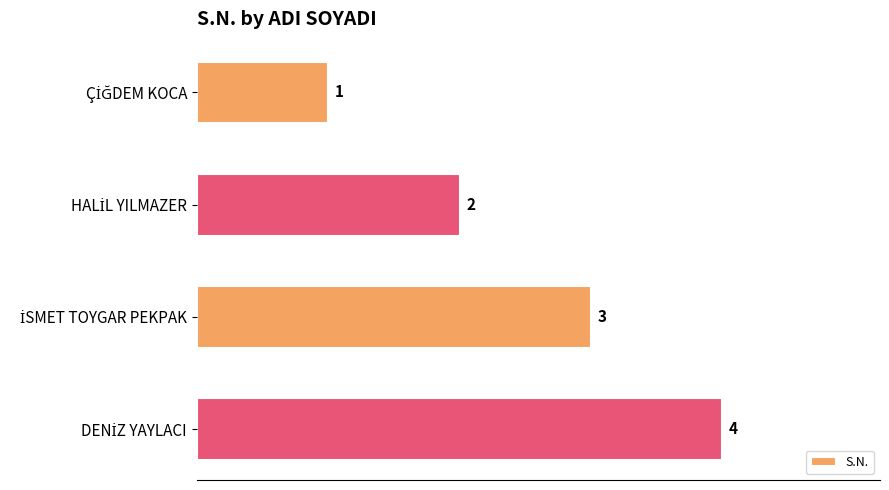

What is the difference between the maximum and minimum values?

3